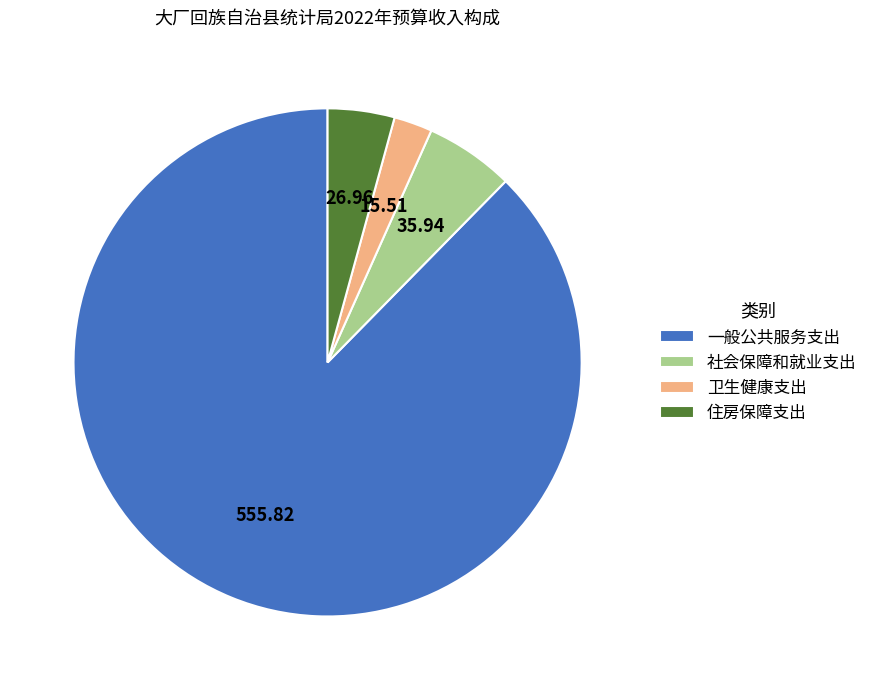

Is the sum of 社会保障和就业支出 and 卫生健康支出 greater than half?

No